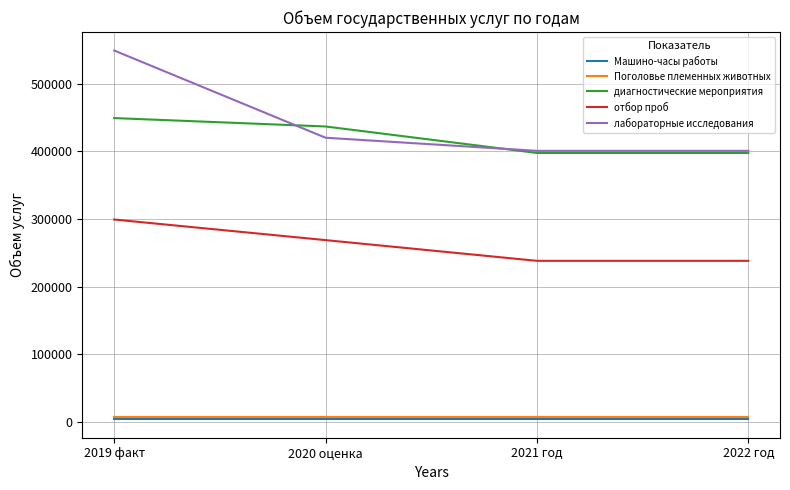

Which series has the largest range (max minus min)?

лабораторные исследования